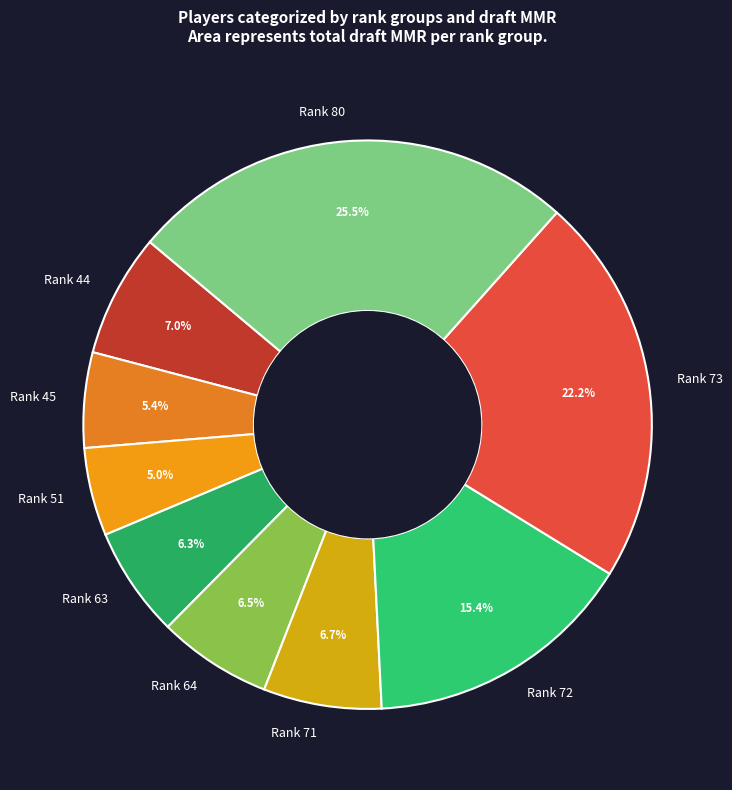

Is there a majority slice in this chart?

No